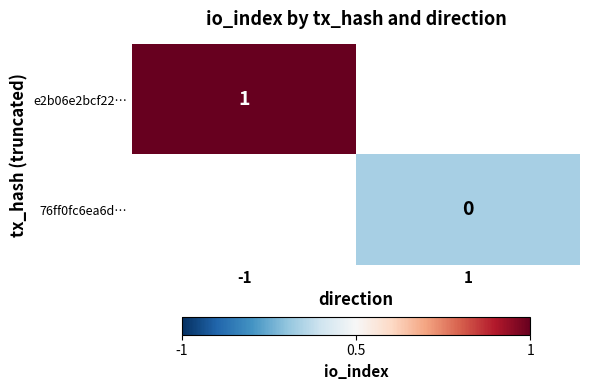

The e2b06e2bcf22… series shows 0 at -1. True or false?

False